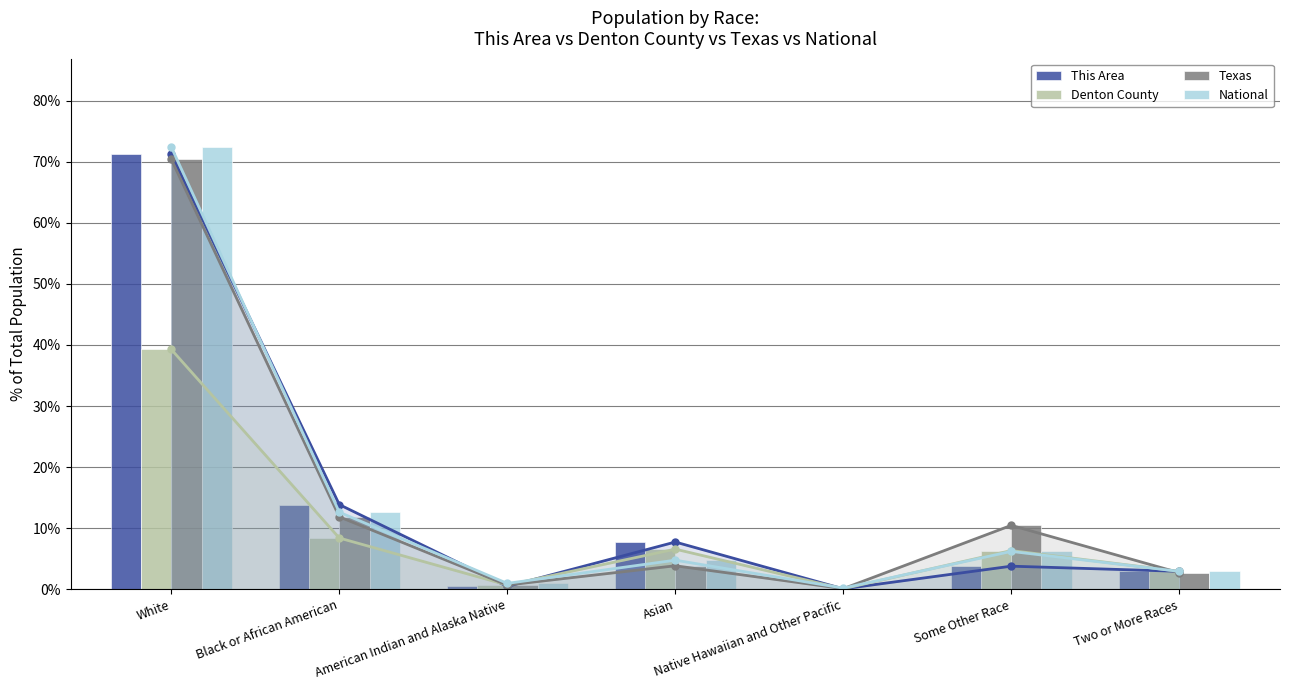

Which series has the largest range (max minus min)?

National